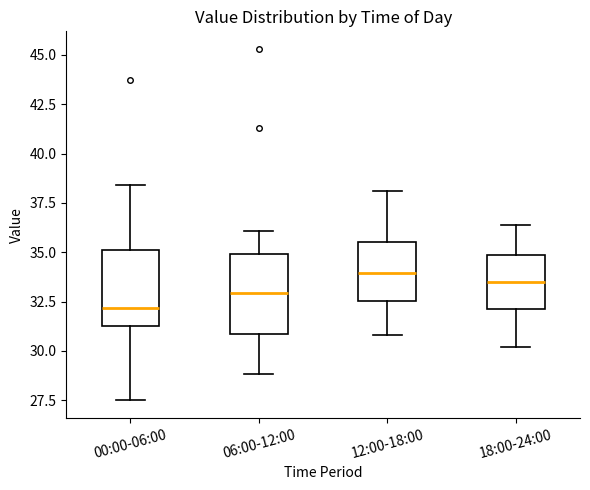

Reading left to right, read every box against the y-axis: the position of its median line, the range the box covers, and the ends of its whiskers. The values are not printed on the chart, so give them approximately, as read against the axis.

00:00-06:00: median 32.0, box 31.5 to 35.0, whiskers 27.5 to 38.5
06:00-12:00: median 33.0, box 31.0 to 35.0, whiskers 29.0 to 36.0
12:00-18:00: median 34.0, box 32.5 to 35.5, whiskers 31.0 to 38.0
18:00-24:00: median 33.5, box 32.0 to 35.0, whiskers 30.0 to 36.5